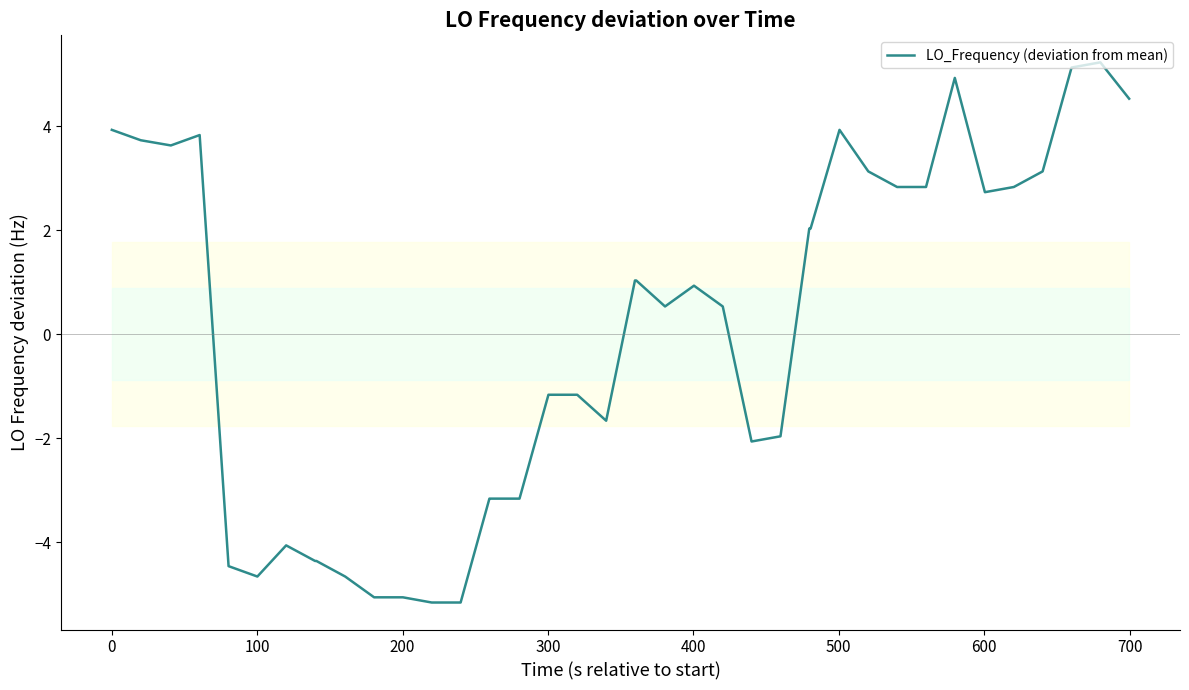

What is the minimum value shown in the chart?

-5.2